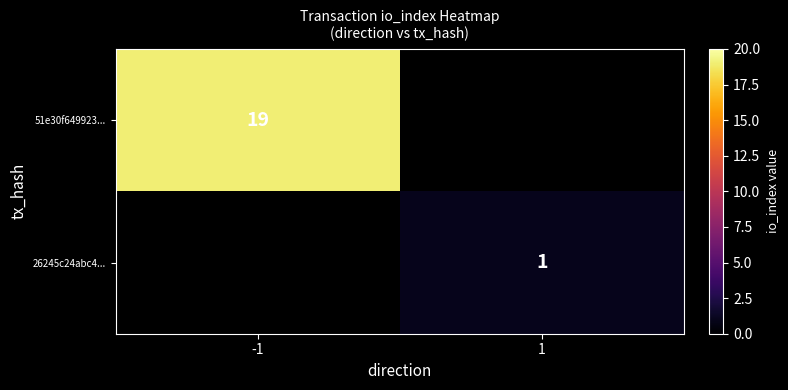

Between 1 and -1, which is larger?

-1